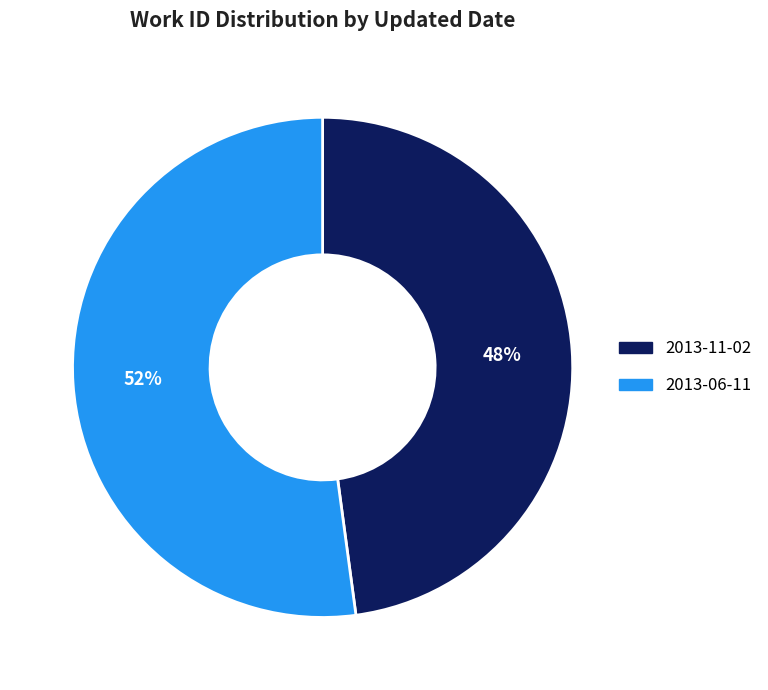

Is it true that 2013-11-02 is 48% of the pie?

True